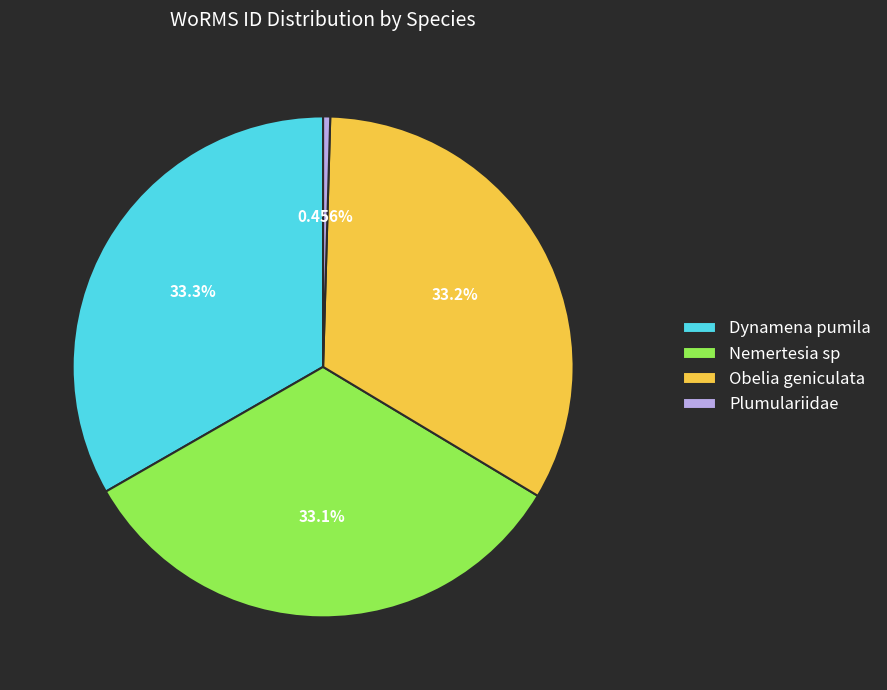

Does Plumulariidae represent more than half of the total?

No